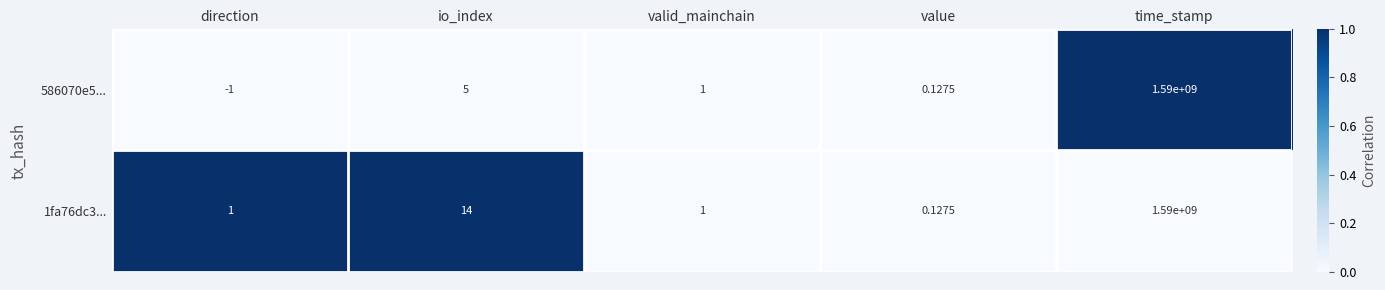

Where is 1fa76dc3... nearest to the value 795000000?

io_index